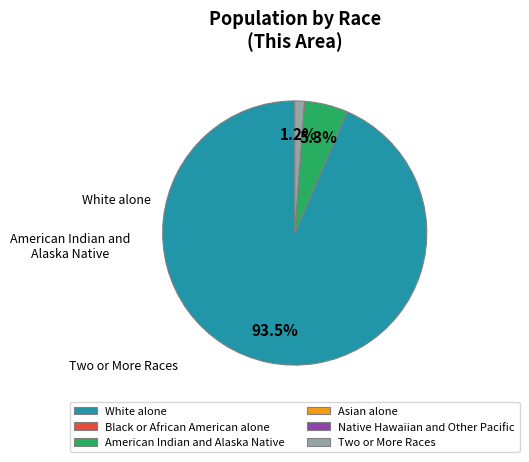

Is there a majority slice in this chart?

Yes